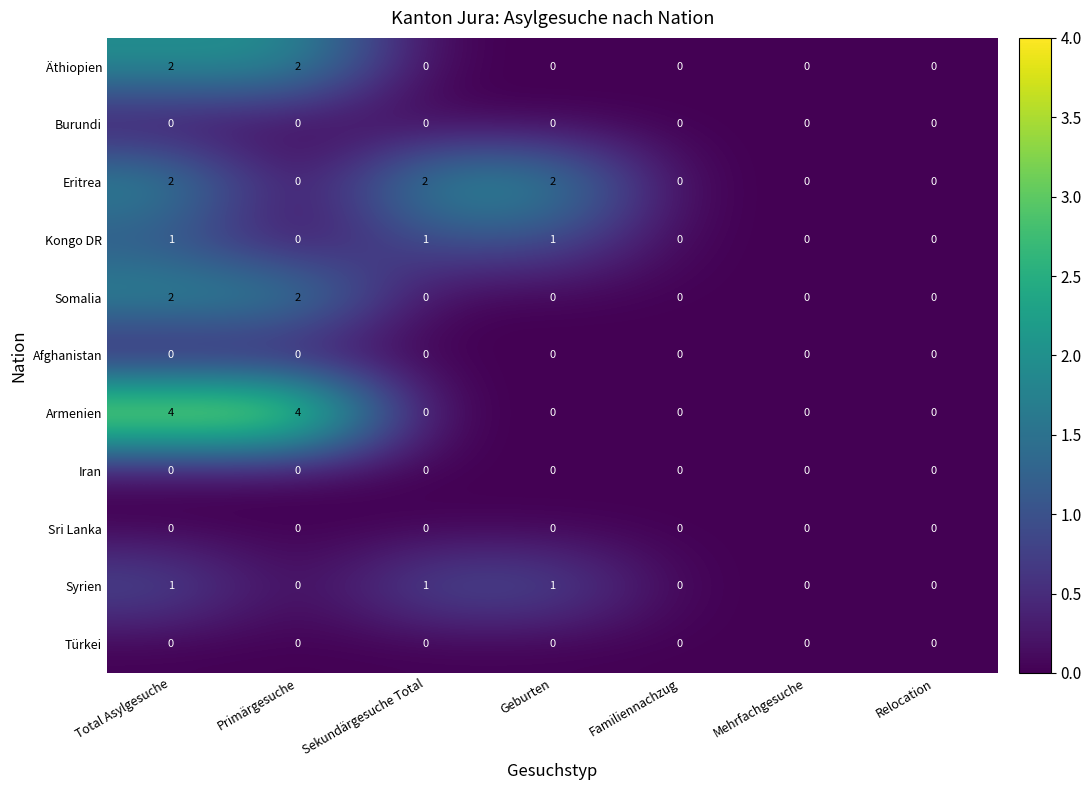

What is the greatest value displayed?

4